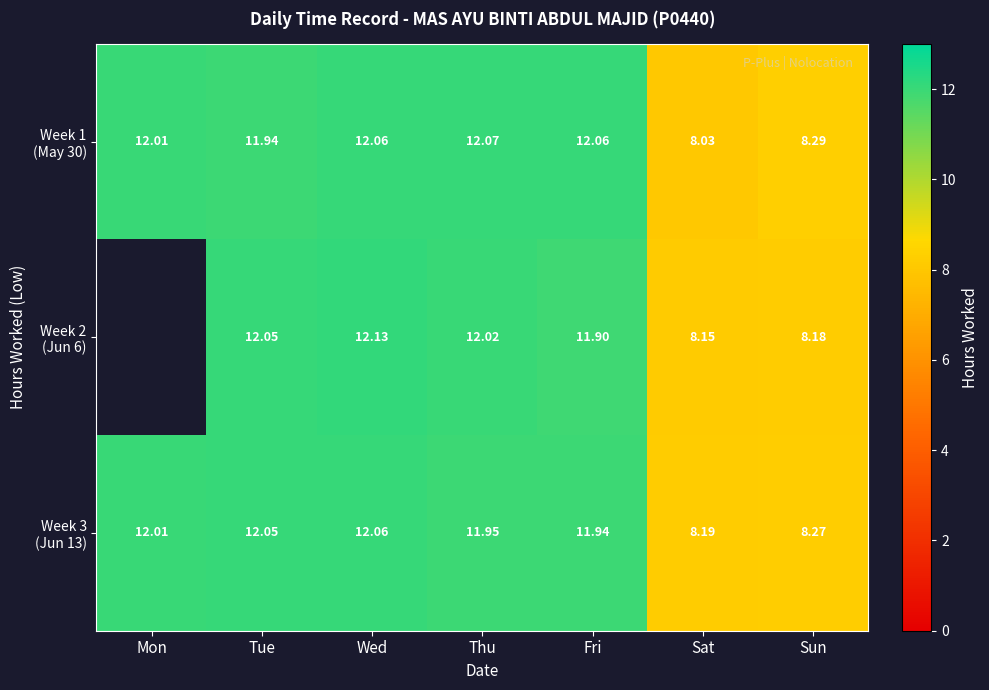

At how many categories does at least one series exceed 11?

5